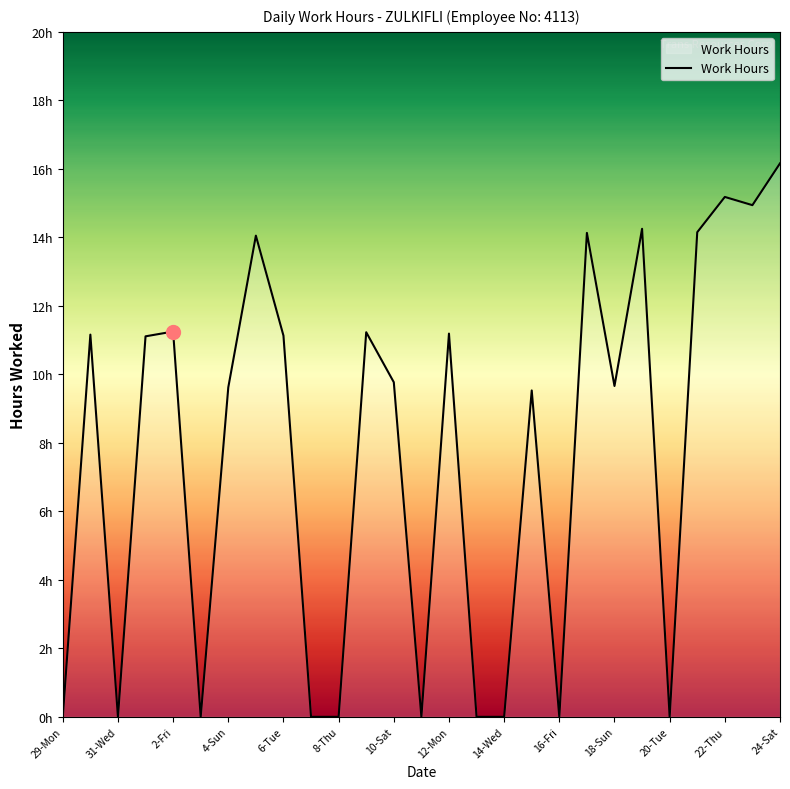

Reading left to right, transcribe all the data shown in this chart.

0.0	11.2	0.0	11.1	11.2	0.0	9.6	14.1	11.1	0.0	0.0	11.2	9.8	0.0	11.2	0.0	0.0	9.5	0.0	14.1	9.7	14.2	0.0	14.2	15.2	14.9	16.2